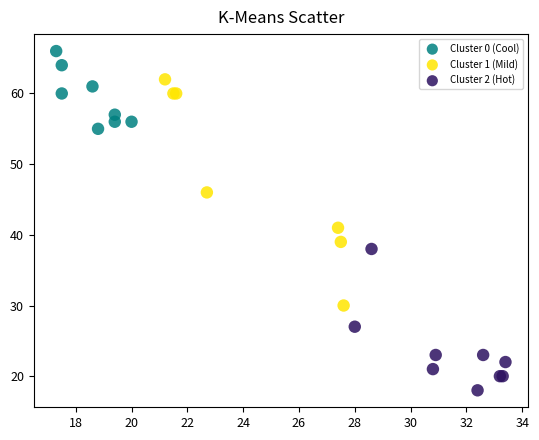

Which series reaches the minimum Y coordinate?

Cluster 2 (Hot)